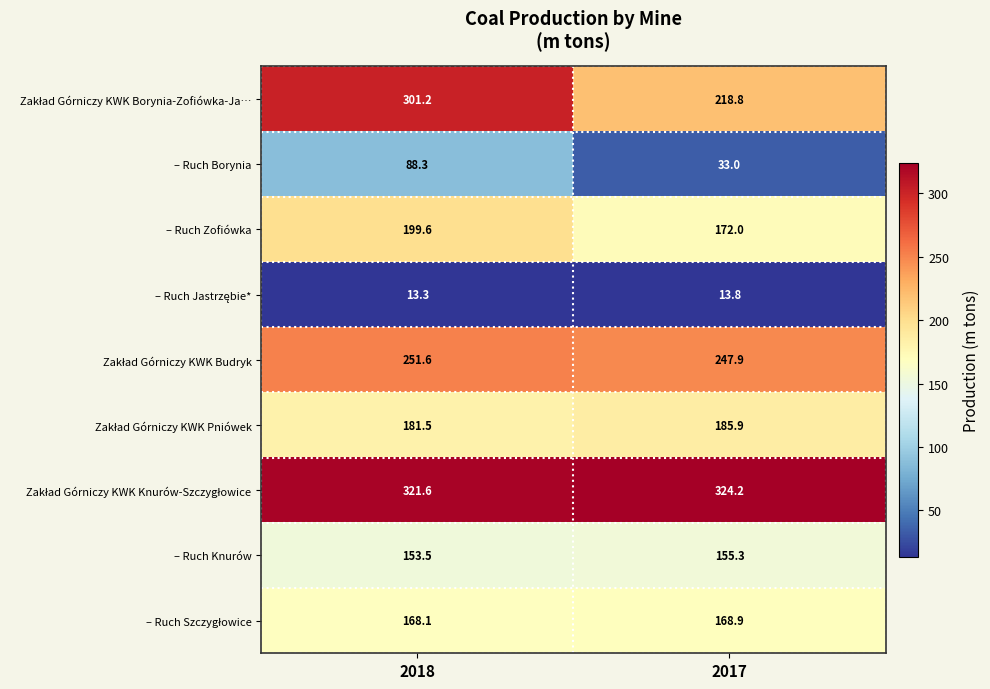

Which category has the lowest value across all series?

2018